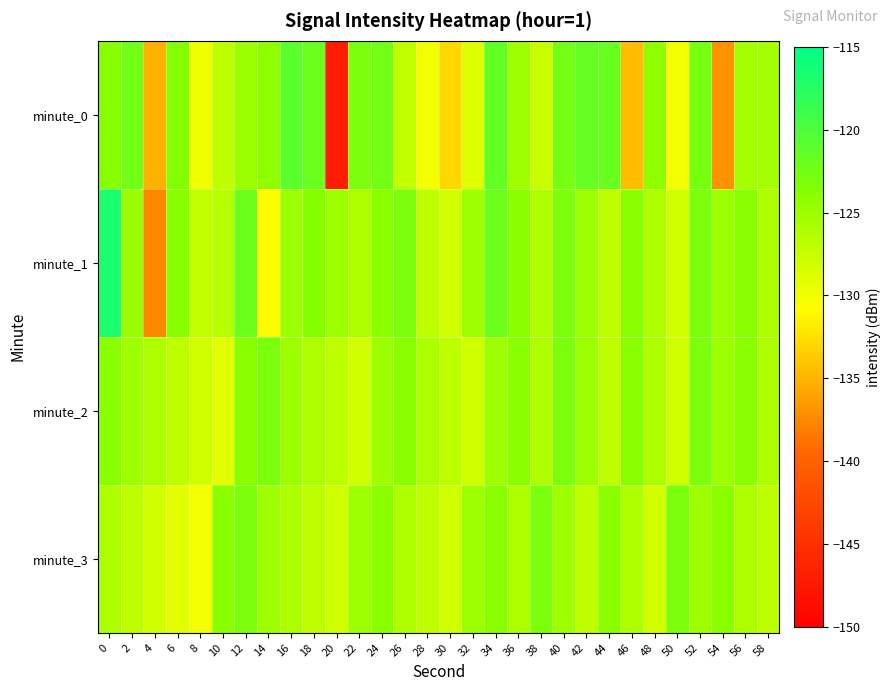

Between 42 and 44, which series saw the biggest shift?

minute_3